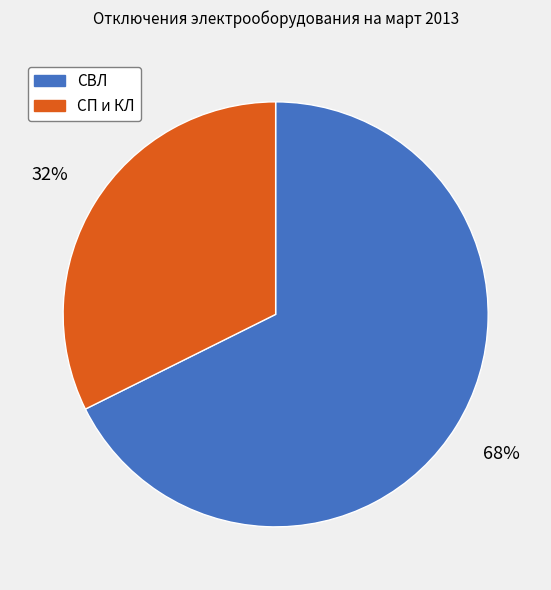

Is it true that СВЛ is 74% of the pie?

False